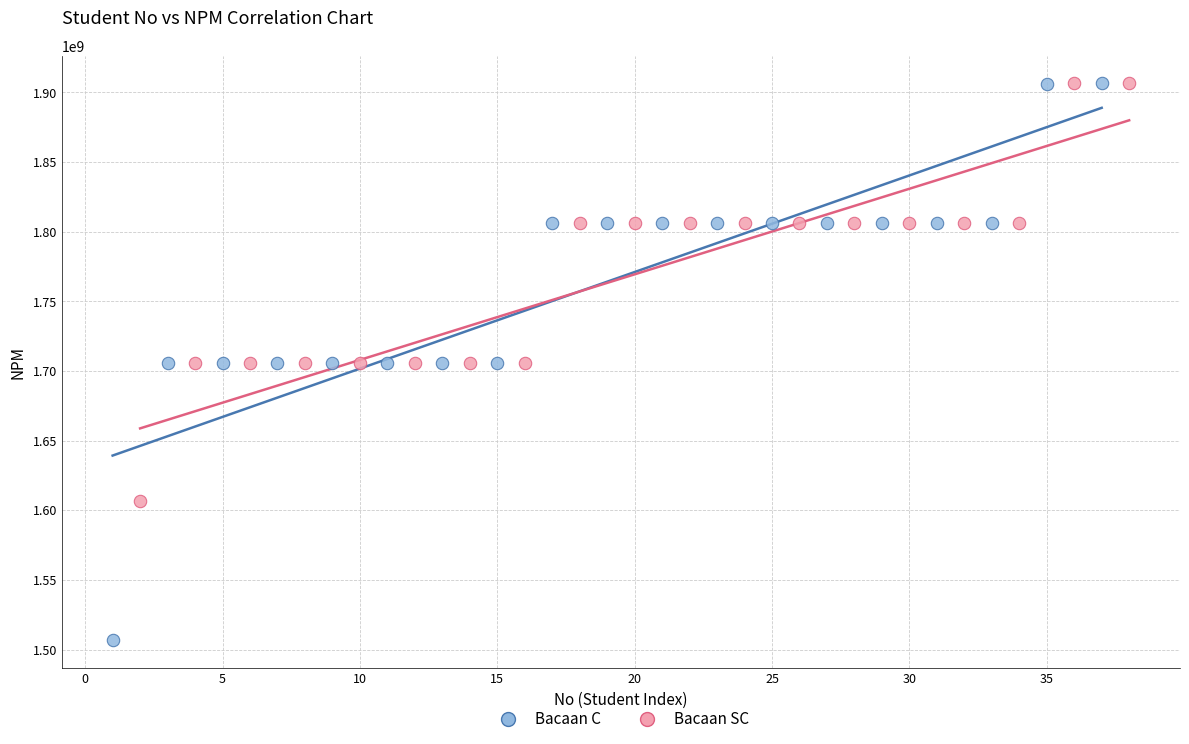

Which series contains the lowest Y value?

Bacaan C